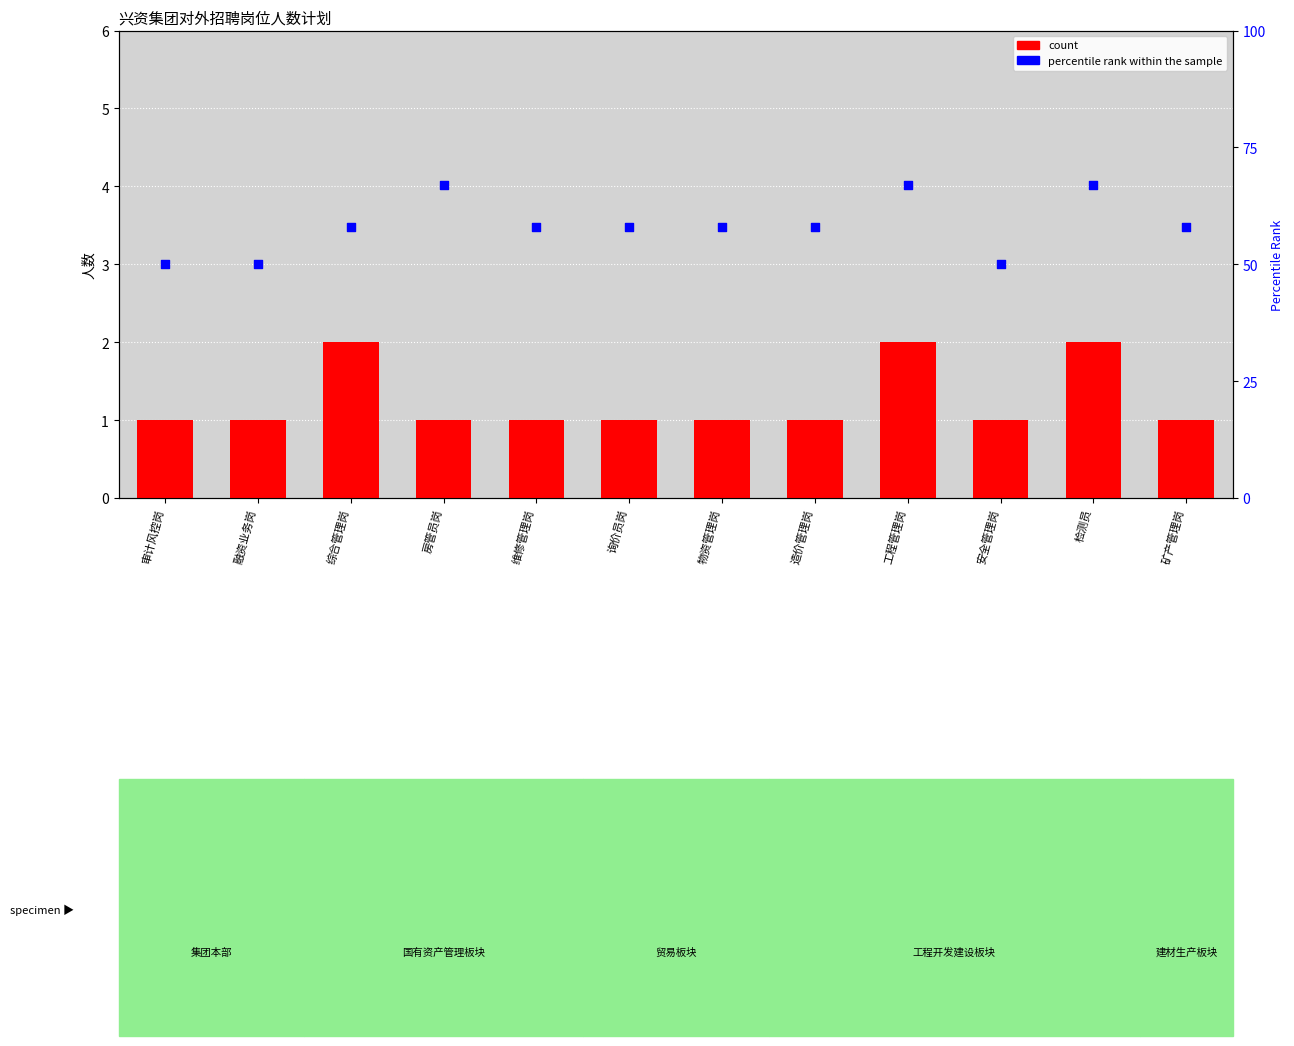

Which series has the largest total across all categories?

percentile rank within the sample